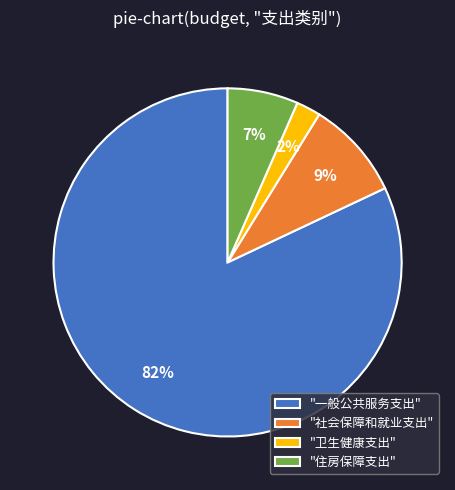

Between "卫生健康支出" and "社会保障和就业支出", which is larger?

"社会保障和就业支出"